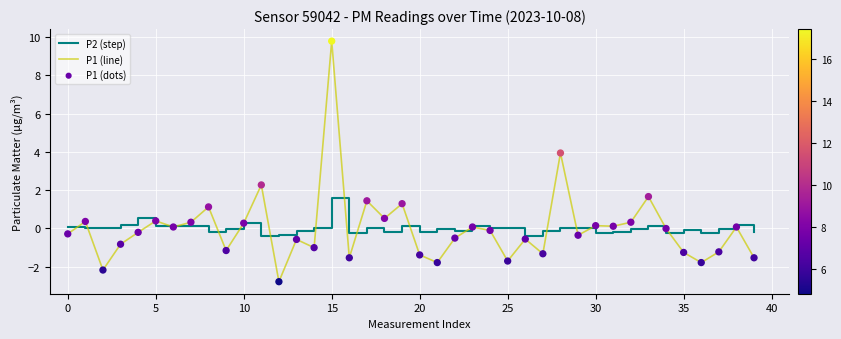

What is the maximum value shown in the chart?

9.8